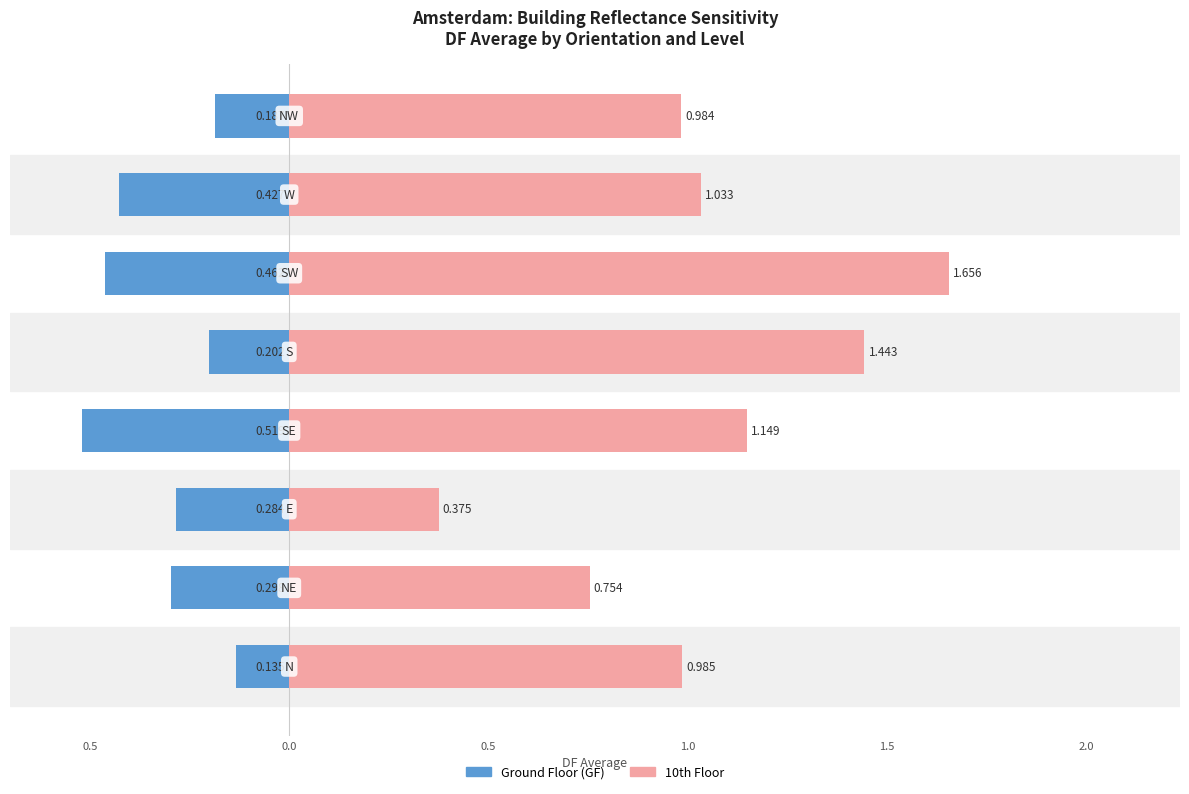

Rank the series by their average value, from lowest to highest.

Ground Floor (GF), 10th Floor